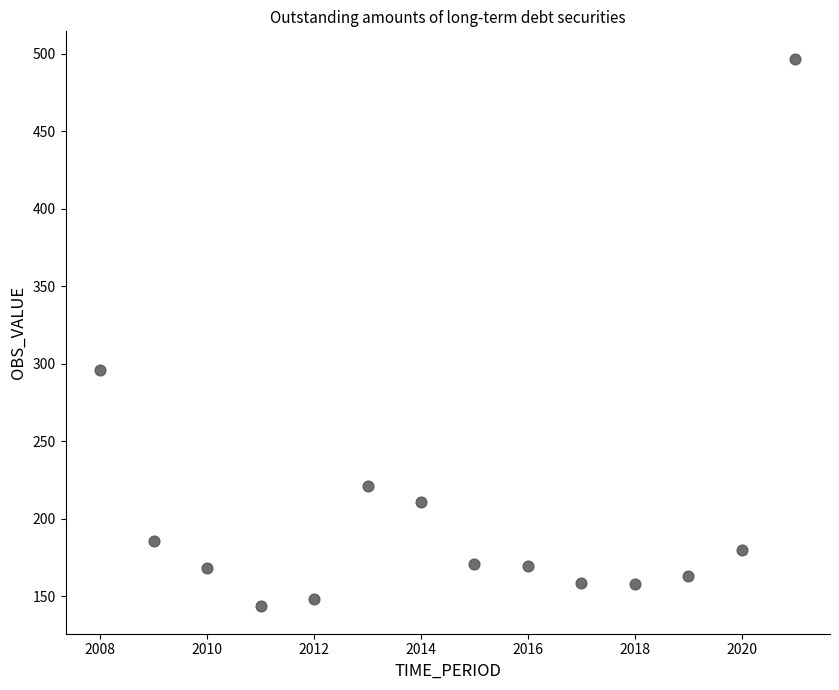

What is the range of X values (max minus min)?

13.0